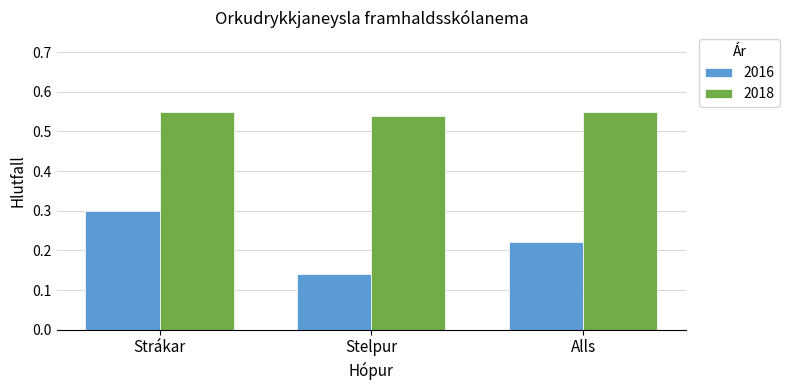

Is the value of 2016 at Alls greater than the value of 2018 at Stelpur?

No